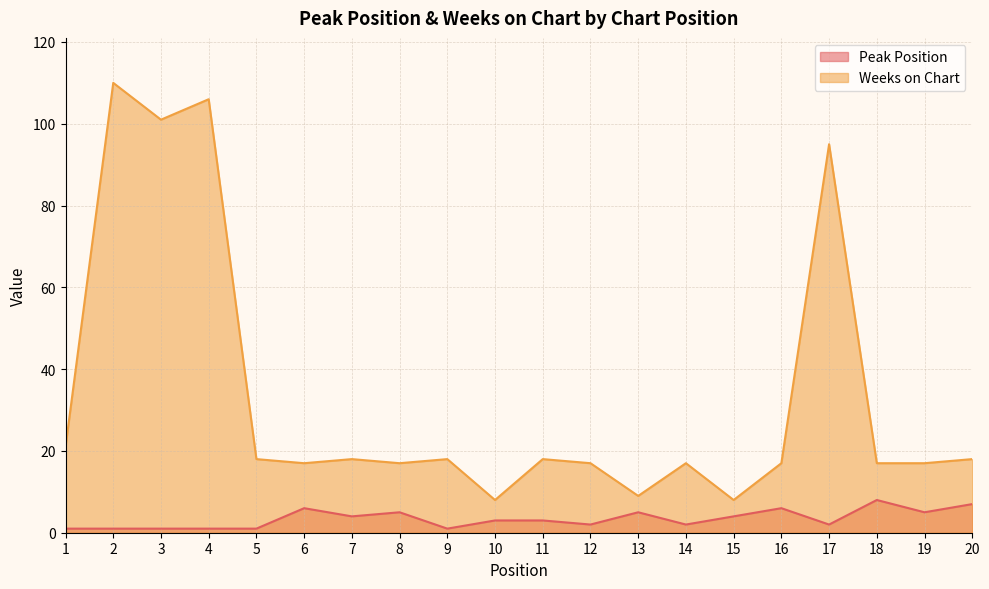

Is the value of Peak Position at 18 greater than the value of Weeks on Chart at 7?

No